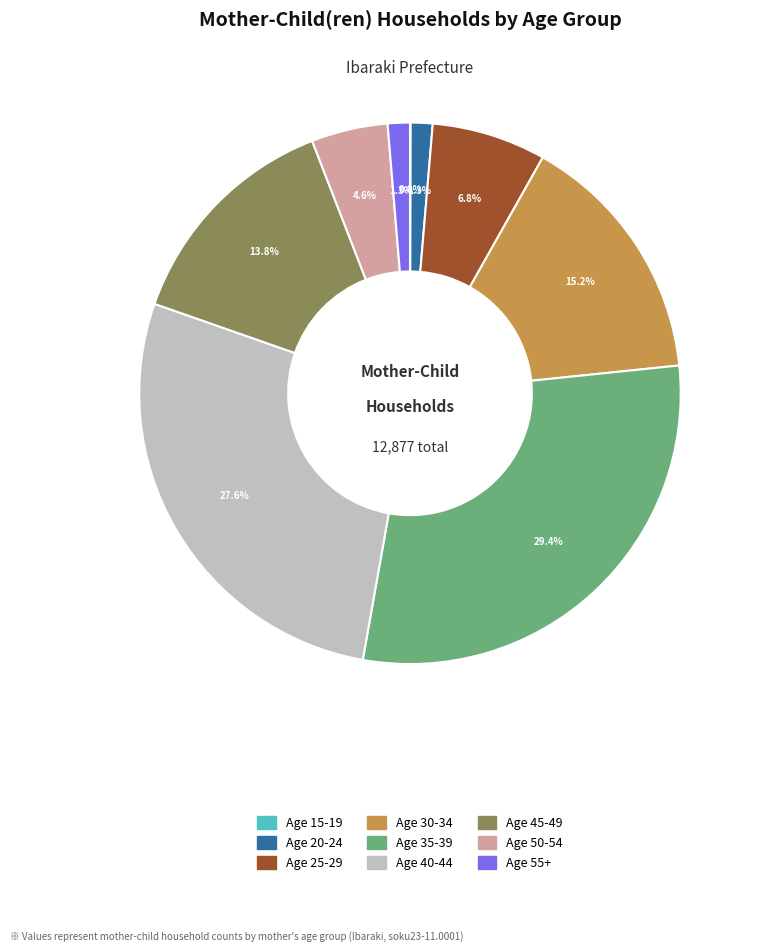

Is there any slice that represents more than half of the pie?

No